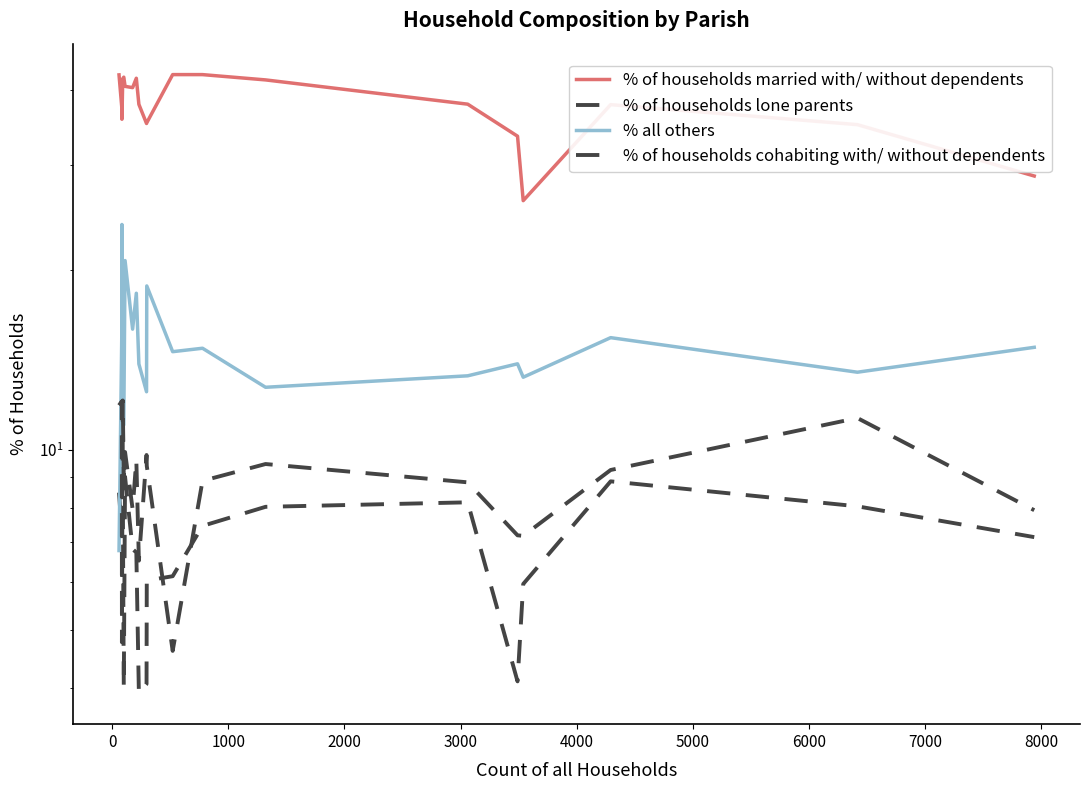

What is the value of the % of households cohabiting with/ without dependents point at the 1st from the left?

11.9